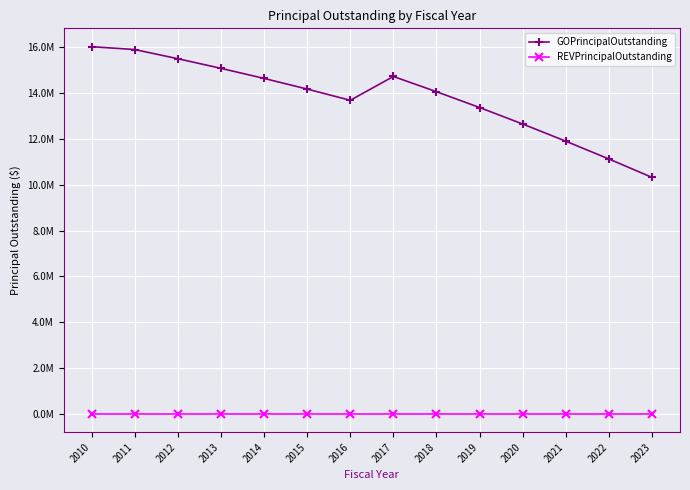

What are all the series names shown in the legend?

GOPrincipalOutstanding, REVPrincipalOutstanding